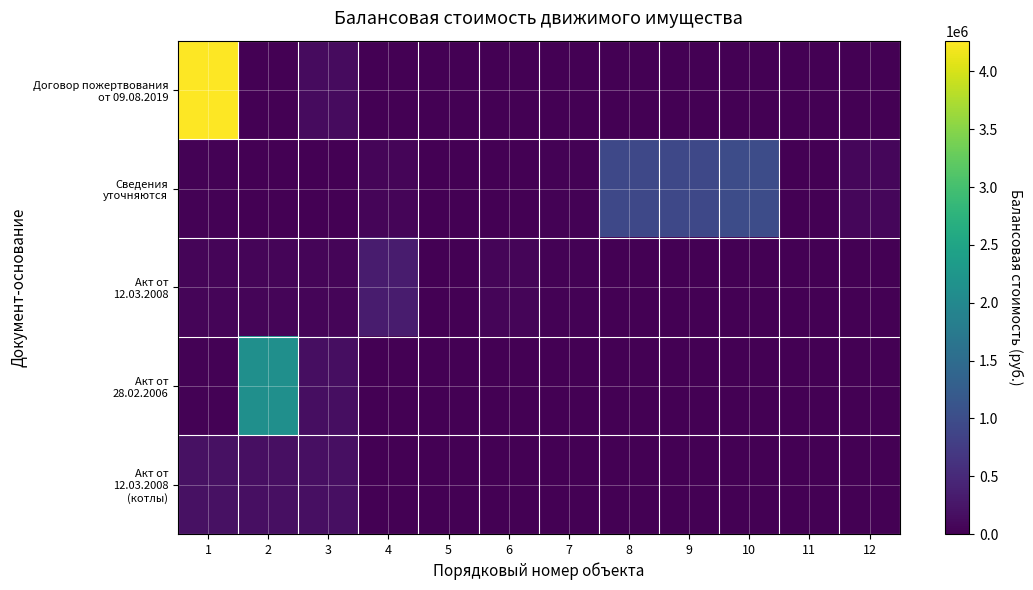

What is the difference between the highest and lowest values at 12?

78880.0